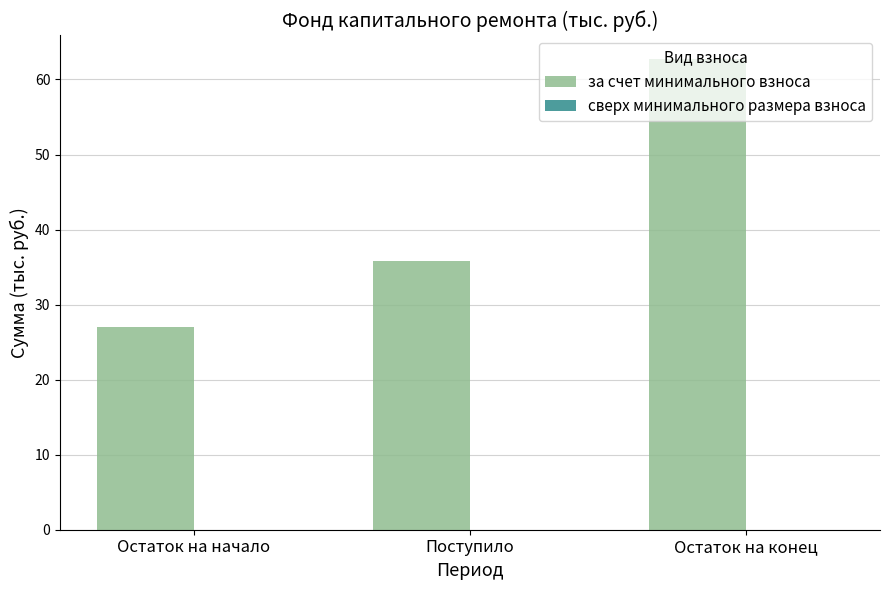

What is the label of the 1st bar from the left?

Остаток на начало